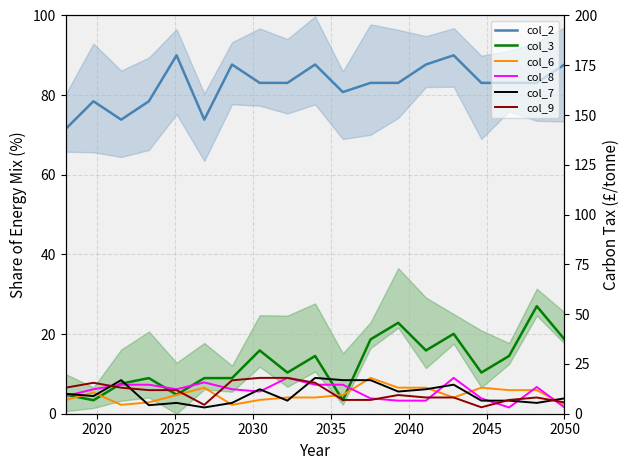

What is the difference between the second highest and minimum values in the col_8 series?

7.4